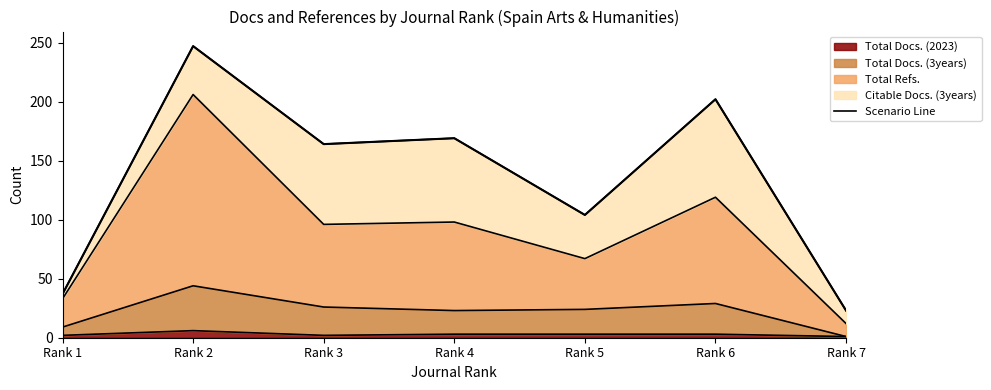

How many points are lower than both their immediate neighbors (excluding endpoints)?

2